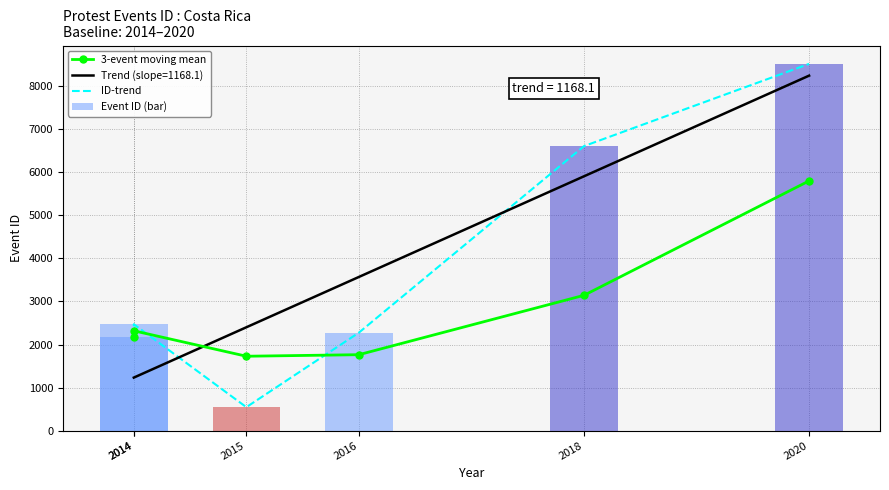

Which category has the lowest value across all series?

2015